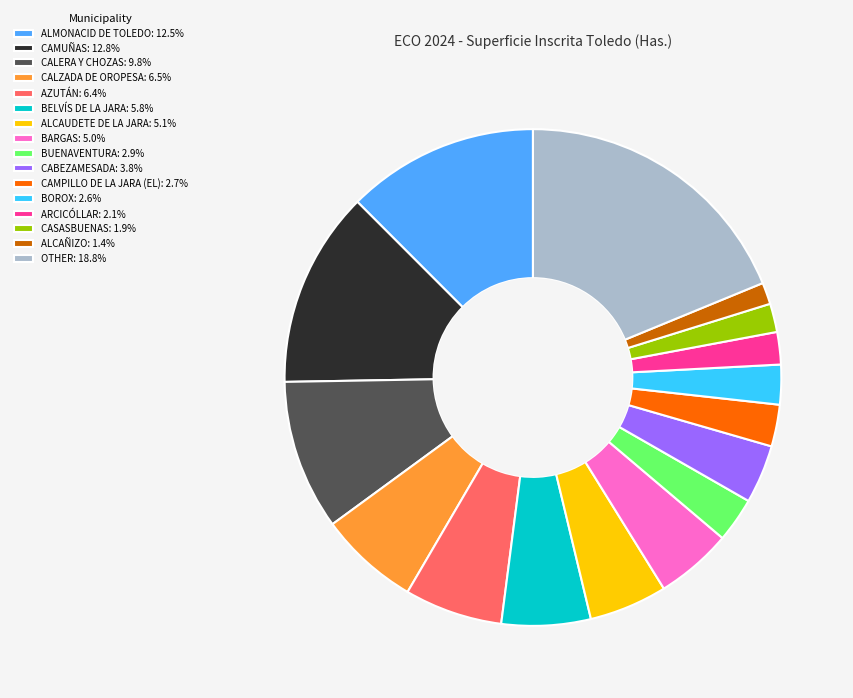

The CALERA Y CHOZAS slice represents 1% of the pie. True or false?

False